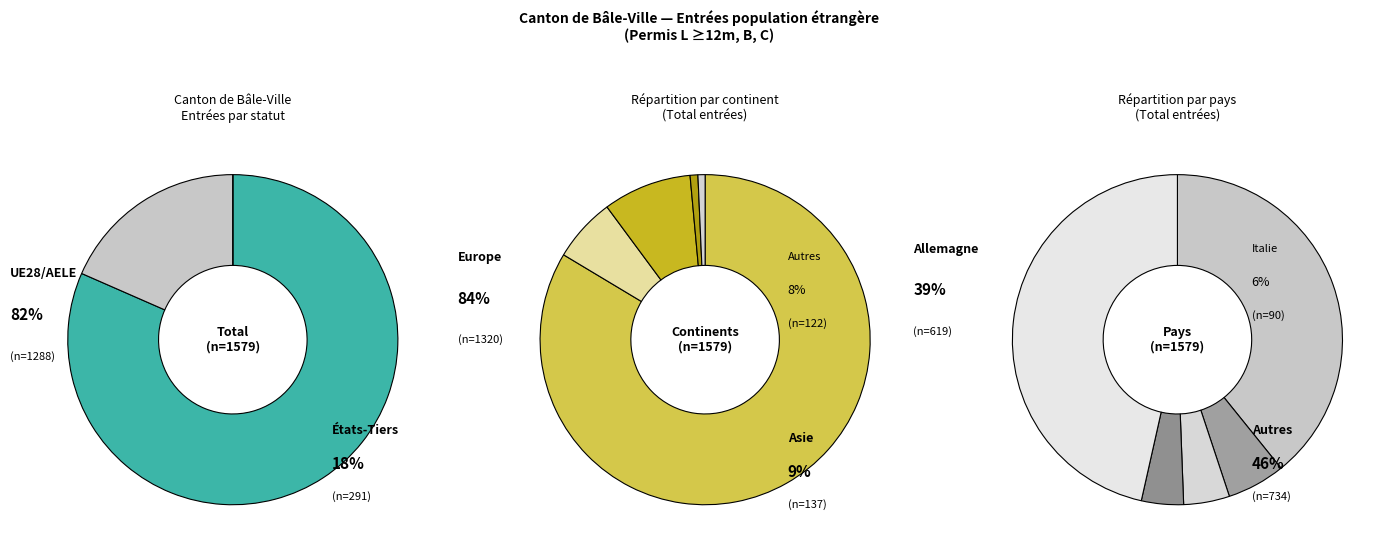

What is the ratio of the value at Asie to the value at Océanie?

12.5